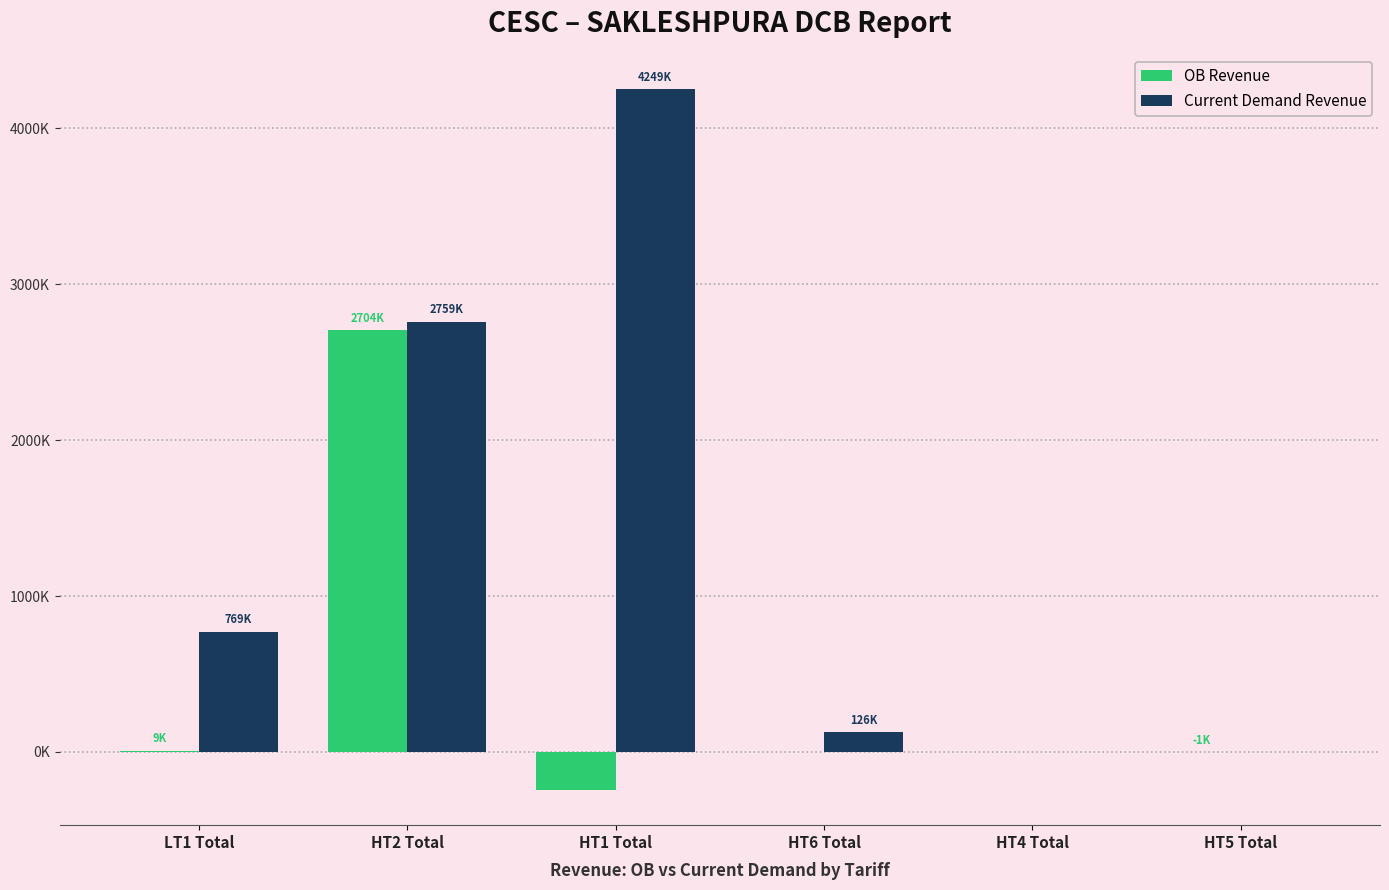

Are the bars grouped side by side (vs. stacked)?

Yes